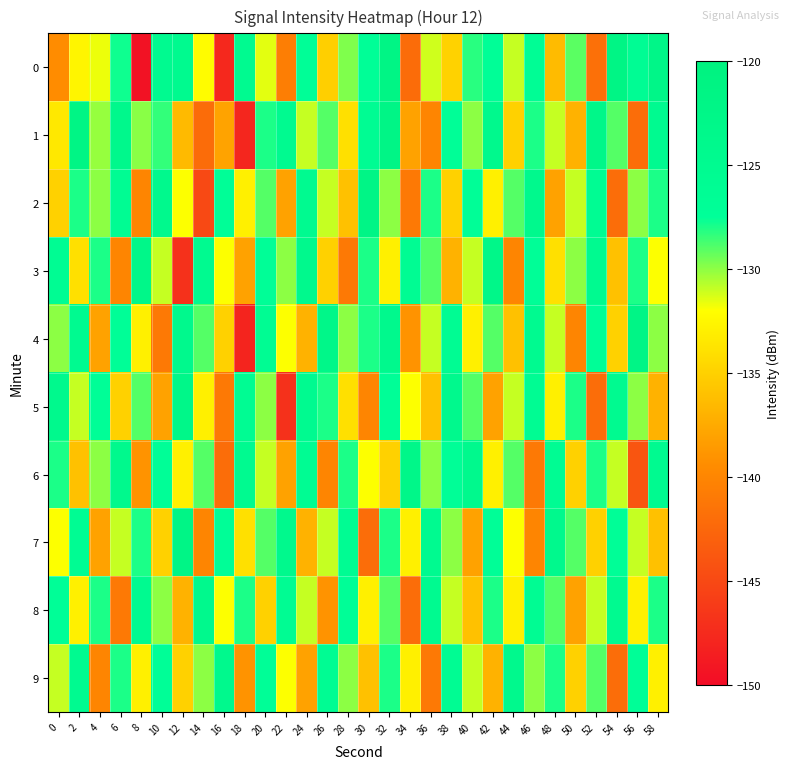

Reading left to right, list all the values displayed in this chart.

0: 0=-139.5	2=-132.6	4=-131.7	6=-127.8	8=-149.5	10=-125.1	12=-124.8	14=-132.1	16=-147.7	18=-125.0	20=-131.5	22=-140.6	24=-127.0	26=-135.1	28=-129.8	30=-127.2	32=-121.8	34=-142.0	36=-131.2	38=-134.9	40=-128.2	42=-127.1	44=-131.0	46=-126.3	48=-136.4	50=-129.1	52=-141.7	54=-121.9	56=-126.1	58=-122.5
1: 0=-133.5	2=-121.7	4=-130.2	6=-123.7	8=-129.9	10=-128.4	12=-136.5	14=-142.1	16=-138.0	18=-147.8	20=-128.0	22=-125.0	24=-131.0	26=-129.0	28=-134.0	30=-126.0	32=-122.0	34=-138.0	36=-140.0	38=-127.0	40=-130.0	42=-124.0	44=-135.0	46=-128.0	48=-131.0	50=-137.0	52=-123.0	54=-129.0	56=-142.0	58=-125.0
2: 0=-135.0	2=-128.0	4=-130.0	6=-126.0	8=-140.0	10=-124.0	12=-132.0	14=-145.0	16=-127.0	18=-133.0	20=-129.0	22=-138.0	24=-125.0	26=-131.0	28=-136.0	30=-122.0	32=-130.0	34=-141.0	36=-128.0	38=-135.0	40=-127.0	42=-133.0	44=-129.0	46=-124.0	48=-138.0	50=-131.0	52=-126.0	54=-142.0	56=-130.0	58=-128.0
3: 0=-126.0	2=-134.0	4=-128.0	6=-140.0	8=-123.0	10=-131.0	12=-147.0	14=-125.0	16=-132.0	18=-138.0	20=-127.0	22=-130.0	24=-124.0	26=-135.0	28=-141.0	30=-128.0	32=-133.0	34=-126.0	36=-129.0	38=-137.0	40=-131.0	42=-123.0	44=-140.0	46=-127.0	48=-134.0	50=-130.0	52=-125.0	54=-136.0	56=-128.0	58=-132.0
4: 0=-130.0	2=-125.0	4=-138.0	6=-127.0	8=-133.0	10=-141.0	12=-124.0	14=-129.0	16=-135.0	18=-148.0	20=-126.0	22=-132.0	24=-137.0	26=-123.0	28=-130.0	30=-128.0	32=-124.0	34=-139.0	36=-131.0	38=-126.0	40=-133.0	42=-129.0	44=-136.0	46=-125.0	48=-131.0	50=-140.0	52=-127.0	54=-135.0	56=-122.0	58=-130.0
5: 0=-124.0	2=-131.0	4=-127.0	6=-135.0	8=-129.0	10=-138.0	12=-123.0	14=-133.0	16=-141.0	18=-126.0	20=-130.0	22=-147.0	24=-125.0	26=-128.0	28=-134.0	30=-140.0	32=-127.0	34=-132.0	36=-136.0	38=-124.0	40=-129.0	42=-138.0	44=-131.0	46=-126.0	48=-133.0	50=-128.0	52=-142.0	54=-125.0	56=-130.0	58=-137.0
6: 0=-128.0	2=-136.0	4=-130.0	6=-124.0	8=-139.0	10=-127.0	12=-133.0	14=-129.0	16=-142.0	18=-125.0	20=-131.0	22=-138.0	24=-126.0	26=-140.0	28=-128.0	30=-132.0	32=-135.0	34=-123.0	36=-130.0	38=-127.0	40=-124.0	42=-133.0	44=-129.0	46=-141.0	48=-126.0	50=-135.0	52=-128.0	54=-131.0	56=-144.0	58=-125.0
7: 0=-132.0	2=-126.0	4=-138.0	6=-131.0	8=-128.0	10=-135.0	12=-122.0	14=-140.0	16=-127.0	18=-134.0	20=-129.0	22=-124.0	24=-137.0	26=-131.0	28=-126.0	30=-142.0	32=-128.0	34=-133.0	36=-125.0	38=-130.0	40=-138.0	42=-127.0	44=-132.0	46=-140.0	48=-124.0	50=-129.0	52=-135.0	54=-127.0	56=-131.0	58=-136.0
8: 0=-127.0	2=-133.0	4=-128.0	6=-141.0	8=-125.0	10=-130.0	12=-137.0	14=-124.0	16=-132.0	18=-128.0	20=-135.0	22=-126.0	24=-131.0	26=-139.0	28=-127.0	30=-133.0	32=-129.0	34=-142.0	36=-125.0	38=-131.0	40=-136.0	42=-128.0	44=-133.0	46=-126.0	48=-129.0	50=-138.0	52=-131.0	54=-125.0	56=-133.0	58=-128.0
9: 0=-131.0	2=-125.0	4=-140.0	6=-128.0	8=-133.0	10=-127.0	12=-135.0	14=-130.0	16=-124.0	18=-139.0	20=-127.0	22=-132.0	24=-138.0	26=-126.0	28=-130.0	30=-136.0	32=-128.0	34=-133.0	36=-141.0	38=-126.0	40=-131.0	42=-137.0	44=-124.0	46=-130.0	48=-128.0	50=-135.0	52=-129.0	54=-142.0	56=-127.0	58=-133.0